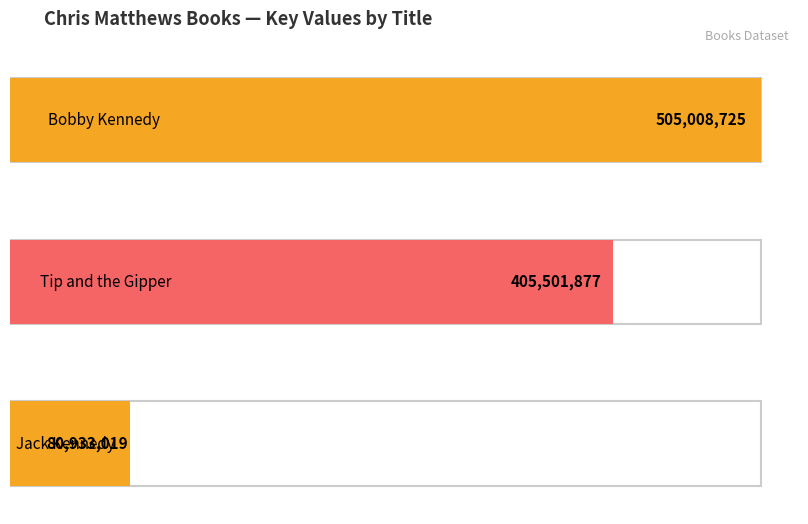

Rank the categories by value from highest to lowest.

Bobby Kennedy, Tip and the Gipper, Jack Kennedy